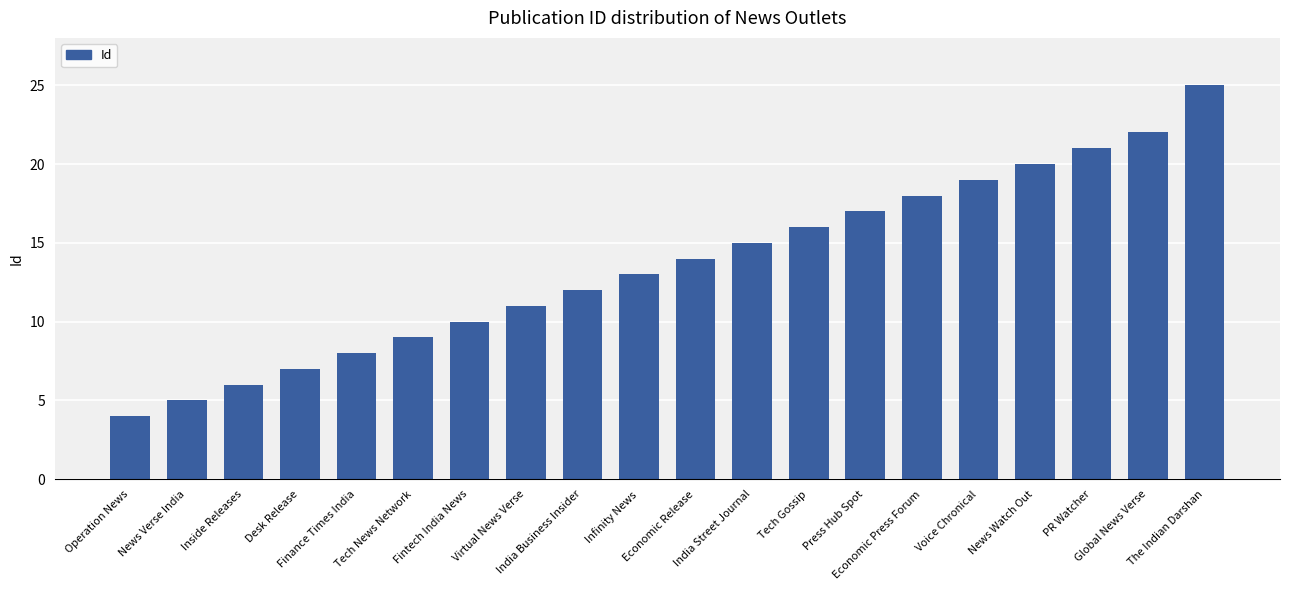

What is the sum of all values?

272